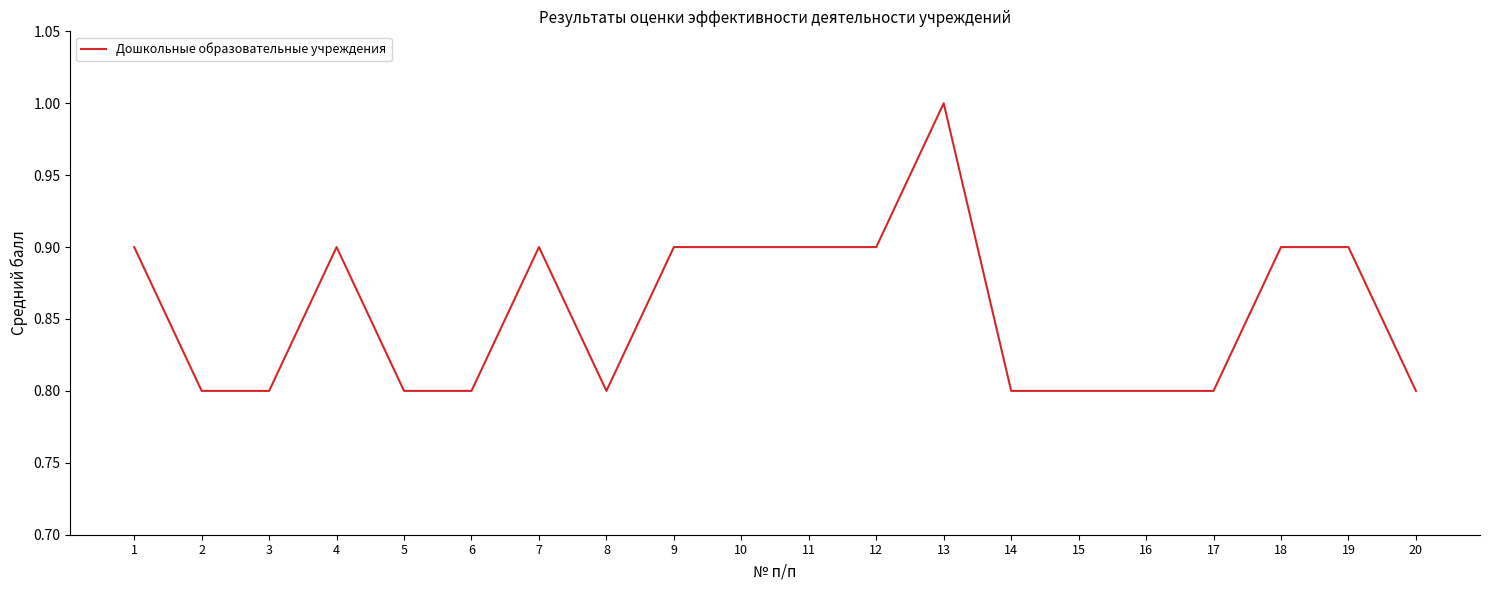

What is the approximate value at 12?

0.9